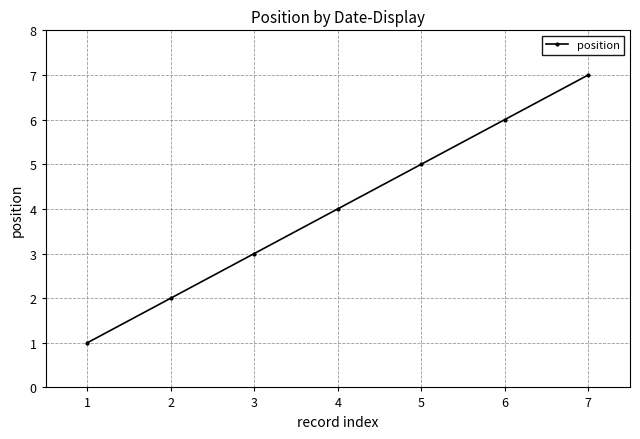

What is the difference between the maximum and second lowest values?

5